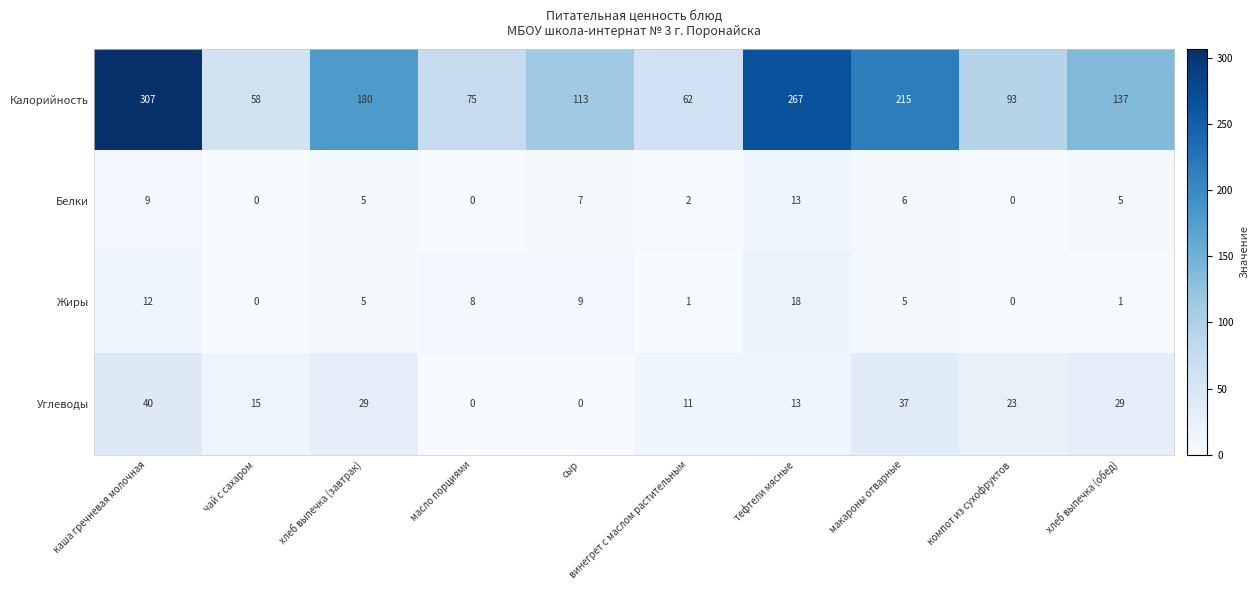

Which label corresponds to the largest value in the chart?

каша гречневая молочная